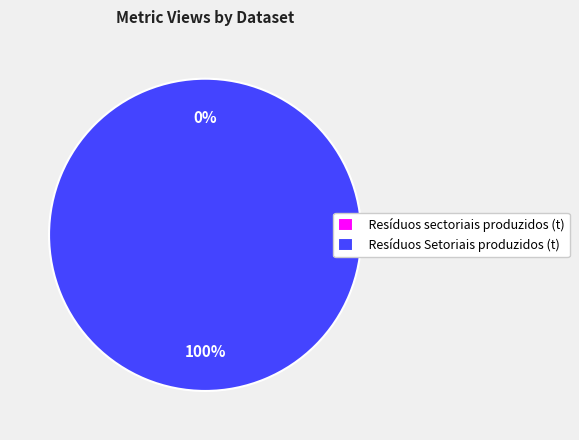

How many slices are in this pie chart?

2